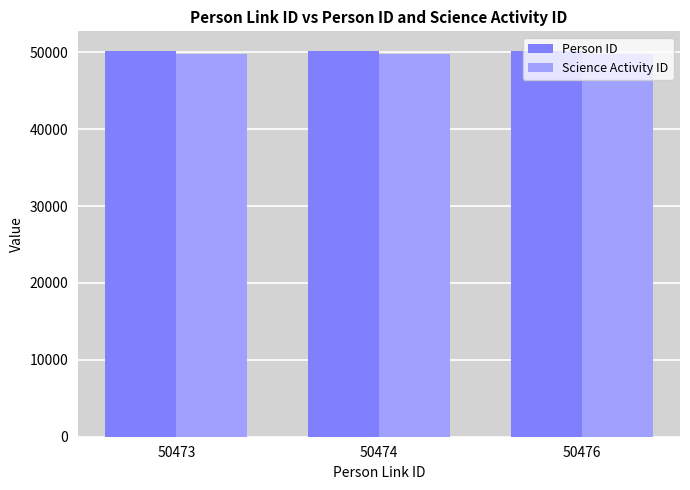

How many distinct data groups are displayed?

2